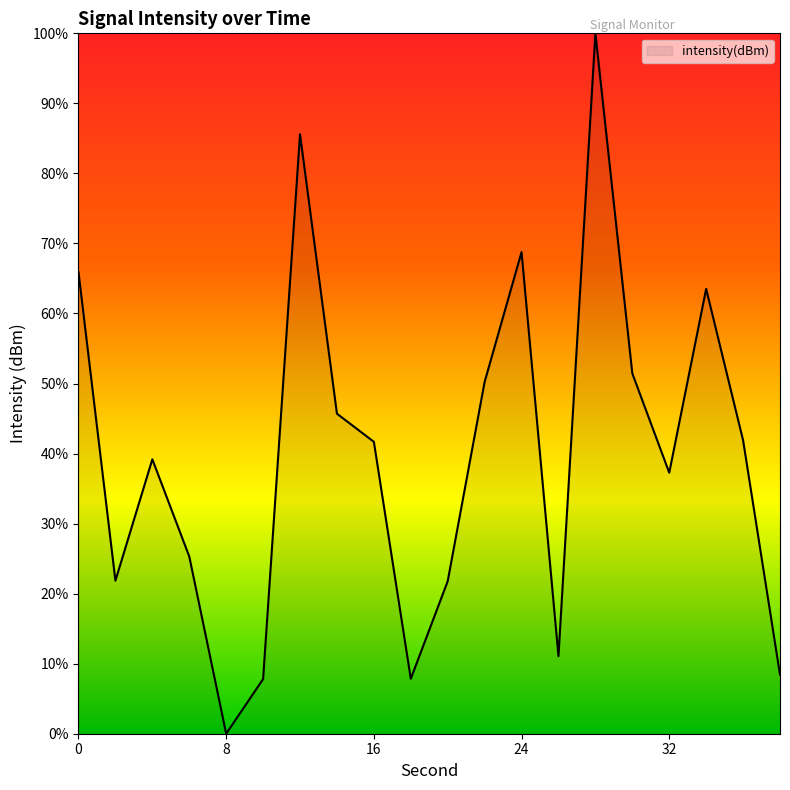

What is the difference between the maximum and minimum values?

100.0